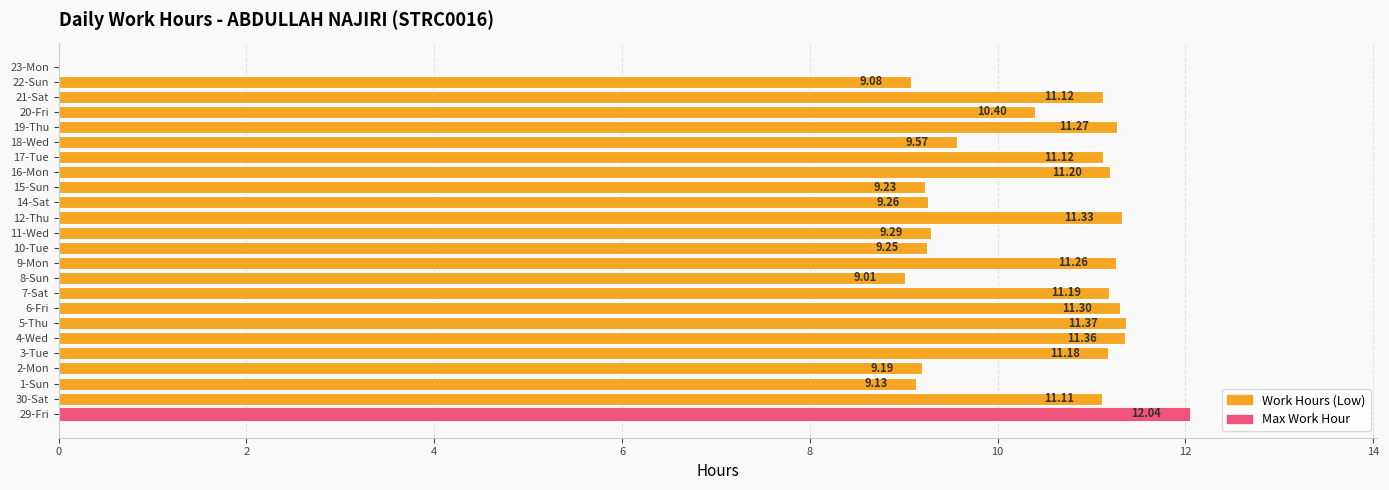

Approximately how many times larger is the value at 18-Wed compared to 10-Tue?

1.0